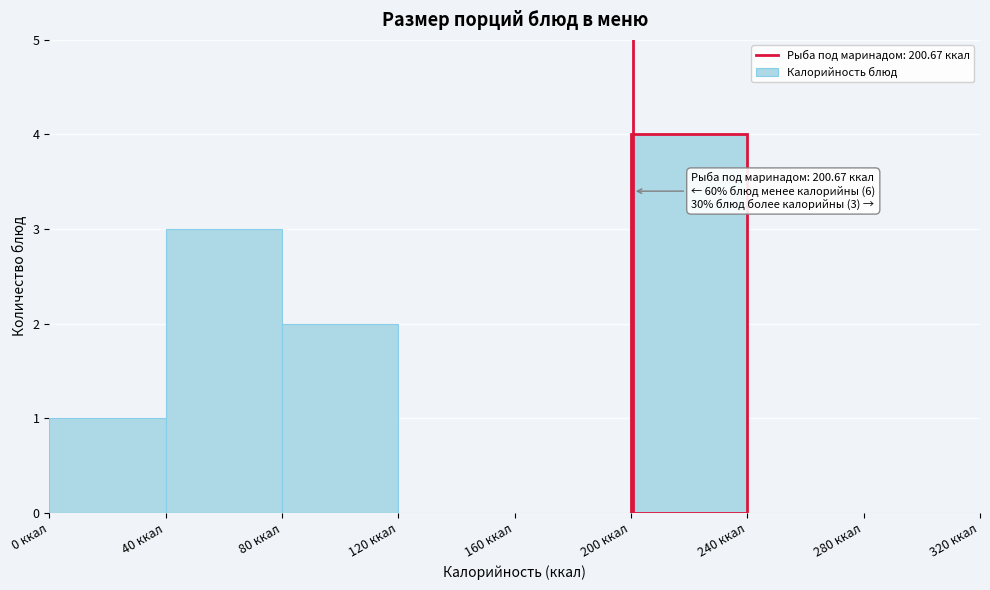

Which range on the x-axis has the tallest bar?

200 to 240